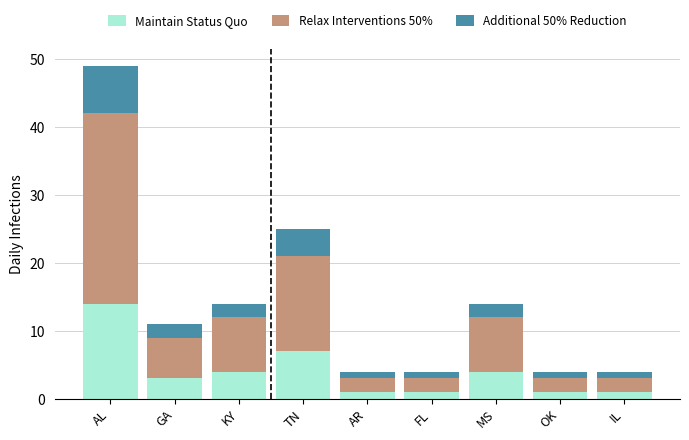

Which category has the highest value in the Maintain Status Quo series?

AL